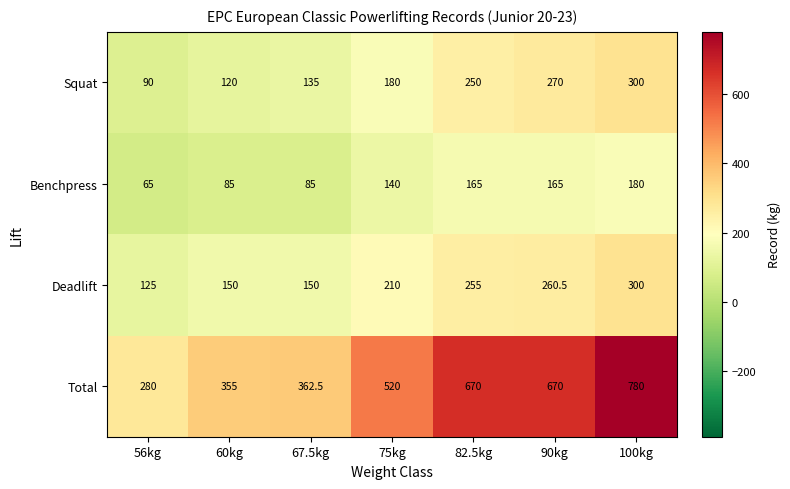

The Squat series shows 180.0 at 75kg. True or false?

True